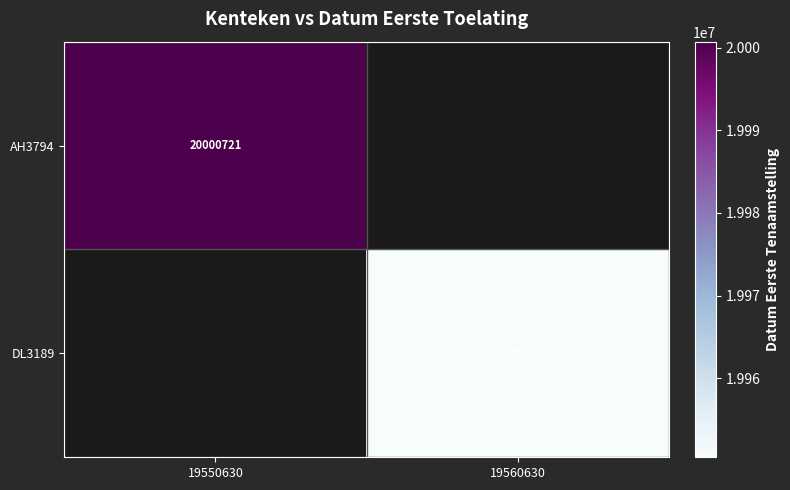

Is it true that AH3794 equals 20000721 at 19550630?

True